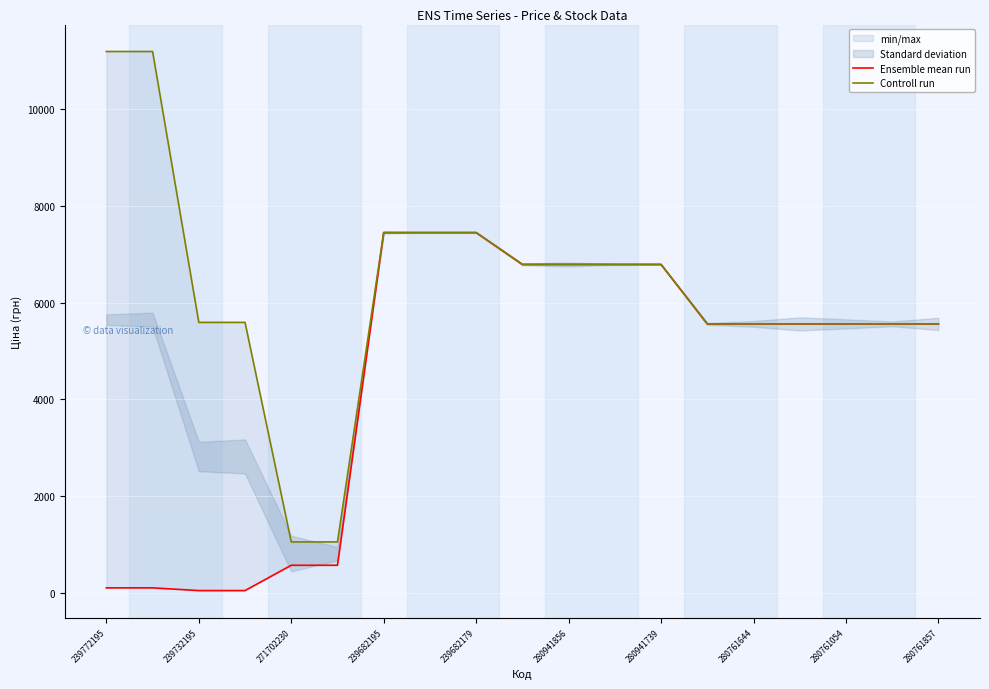

True or false: Controll run and Ensemble mean run cross at least once.

False